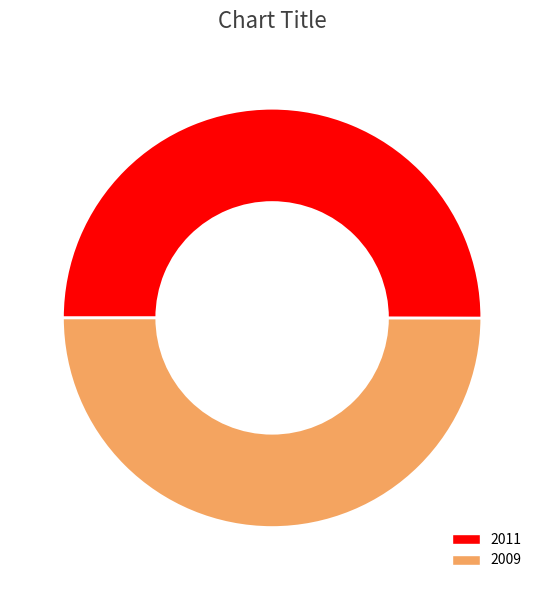

Approximately how many times larger is the value at 2009 compared to 2011?

1.0